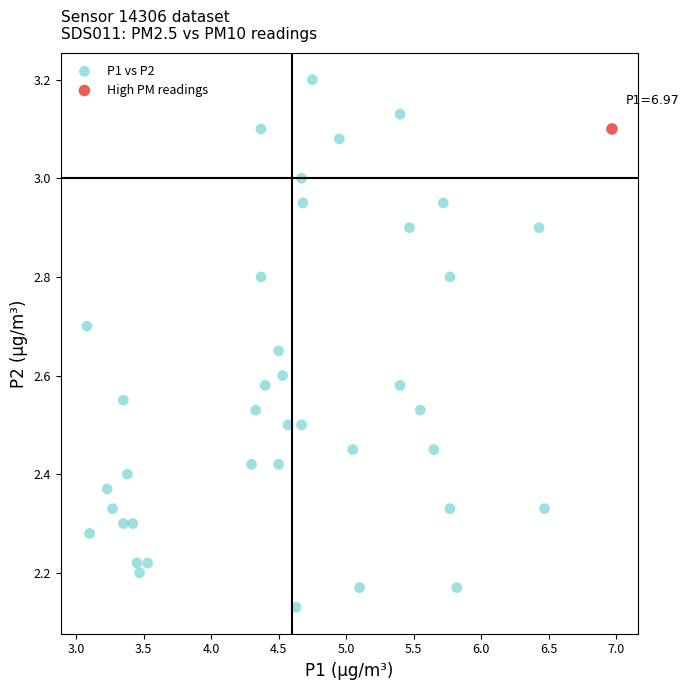

What are all the series names shown in the legend?

P1 vs P2, High PM readings